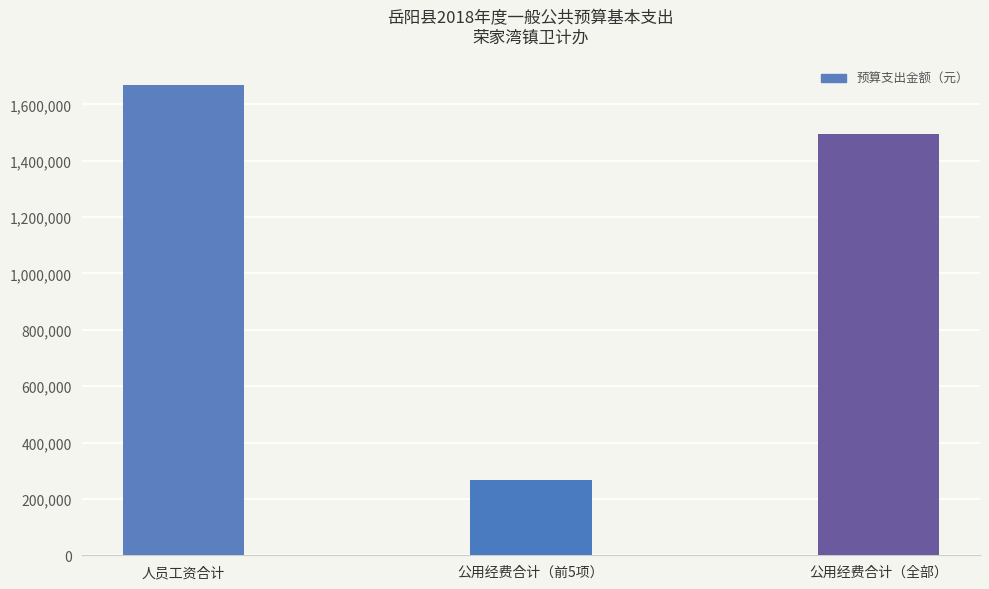

What is the ratio of the value at 公用经费合计（前5项） to the value at 人员工资合计?

0.2